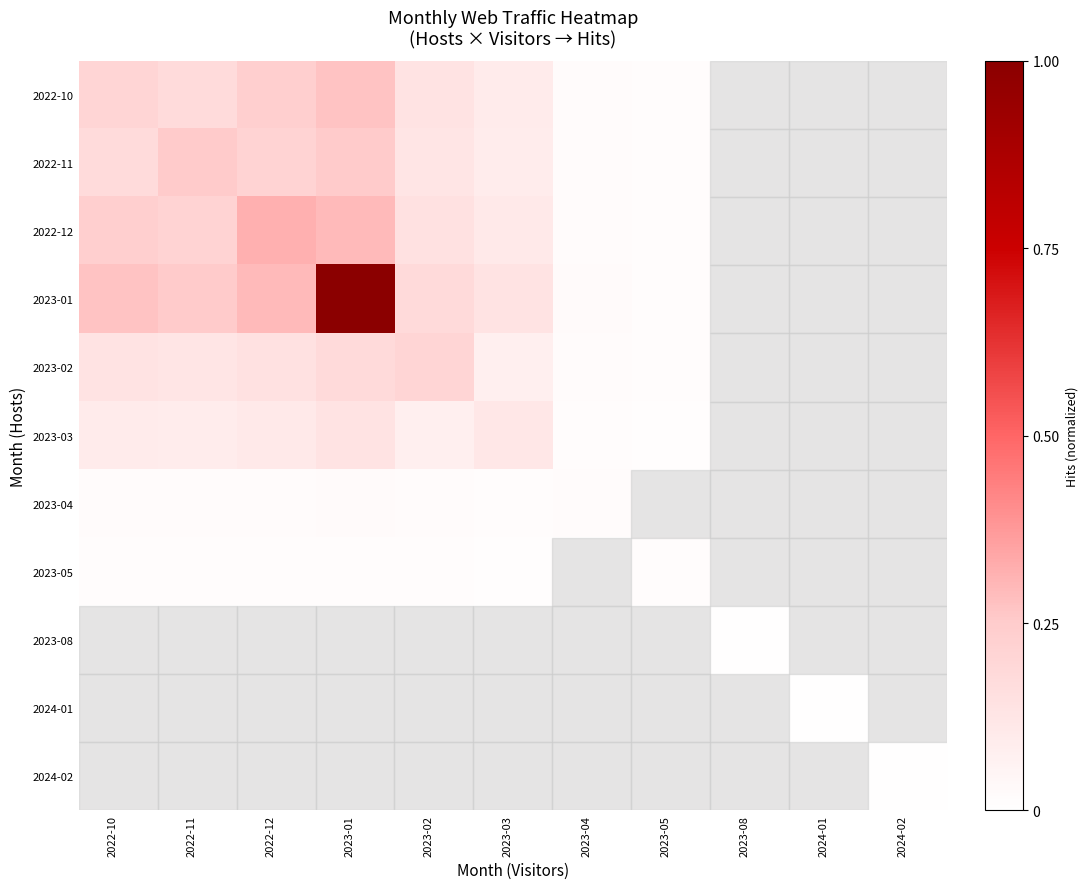

How many data points does each series have?

11